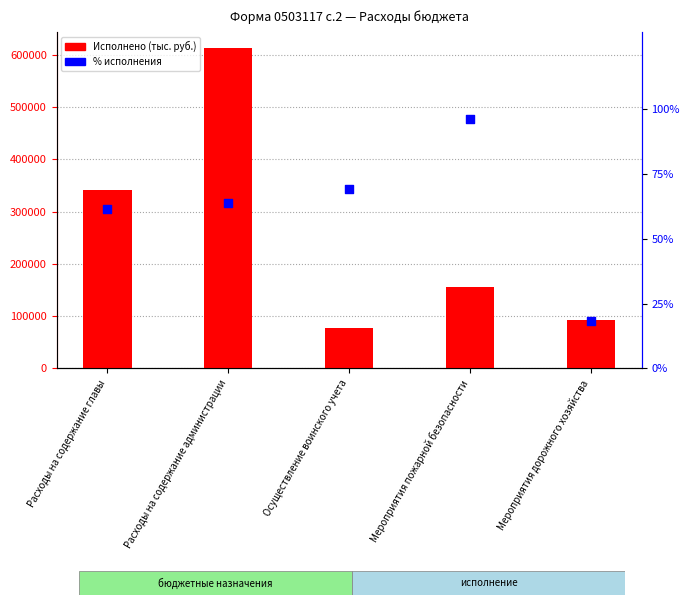

At which category is the sum across all series the highest?

Расходы на содержание администрации